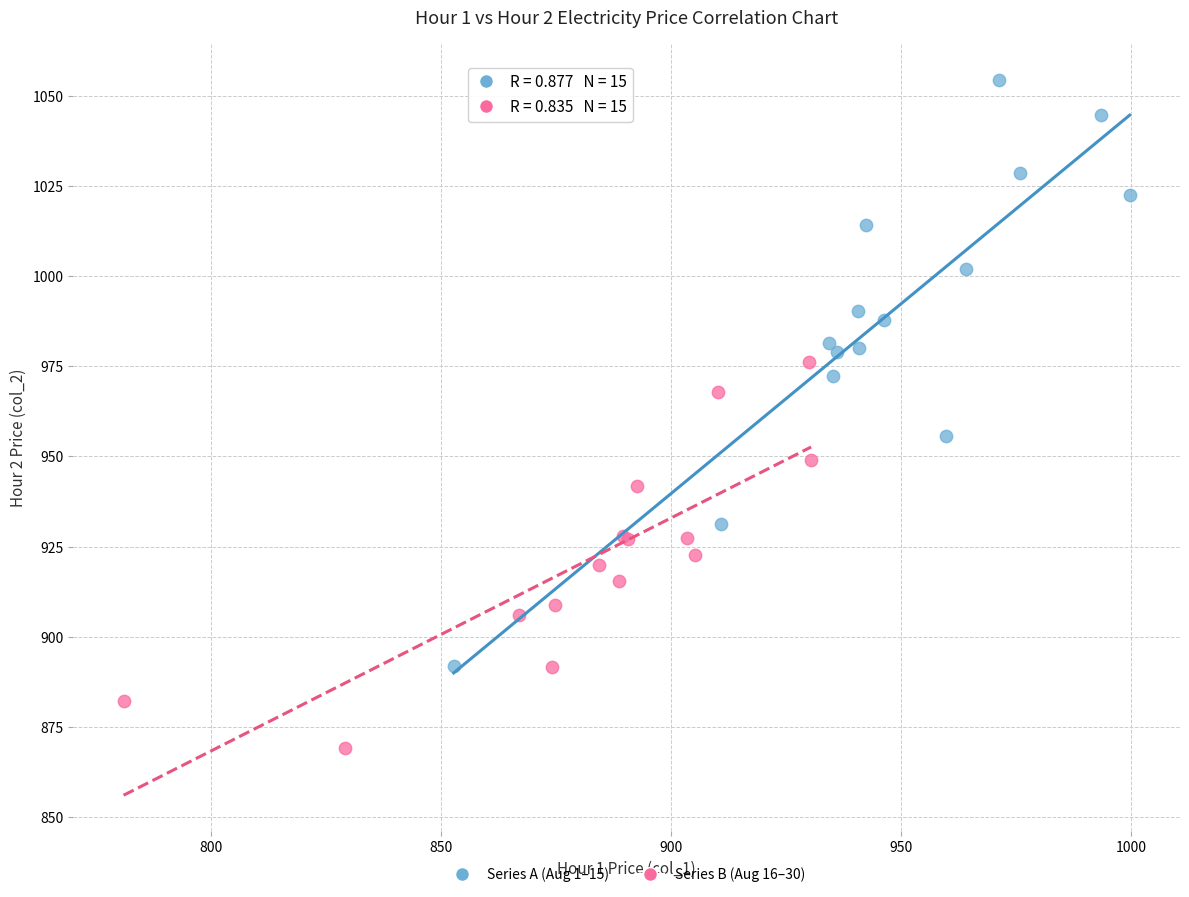

Which series reaches the minimum Y coordinate?

Series B (Aug 16–30)